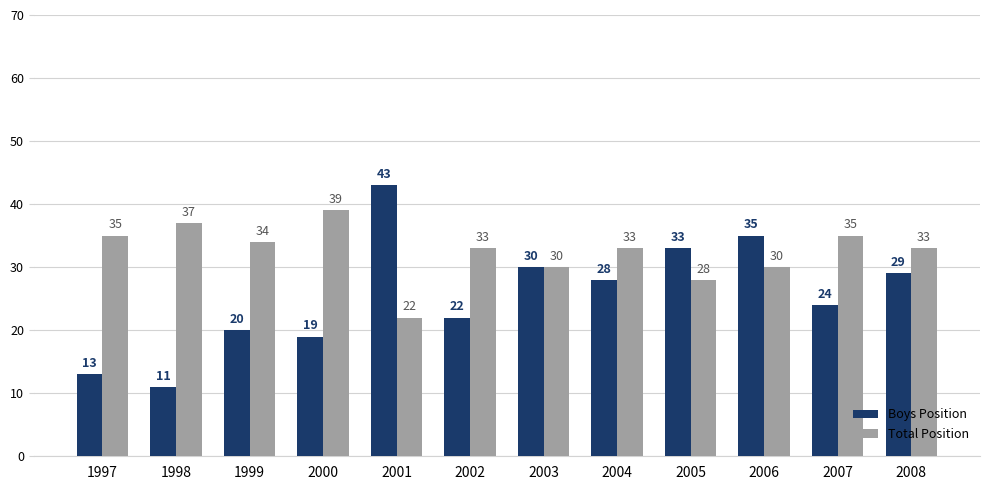

Between 1997 and 2007, which series saw the biggest shift?

Boys Position